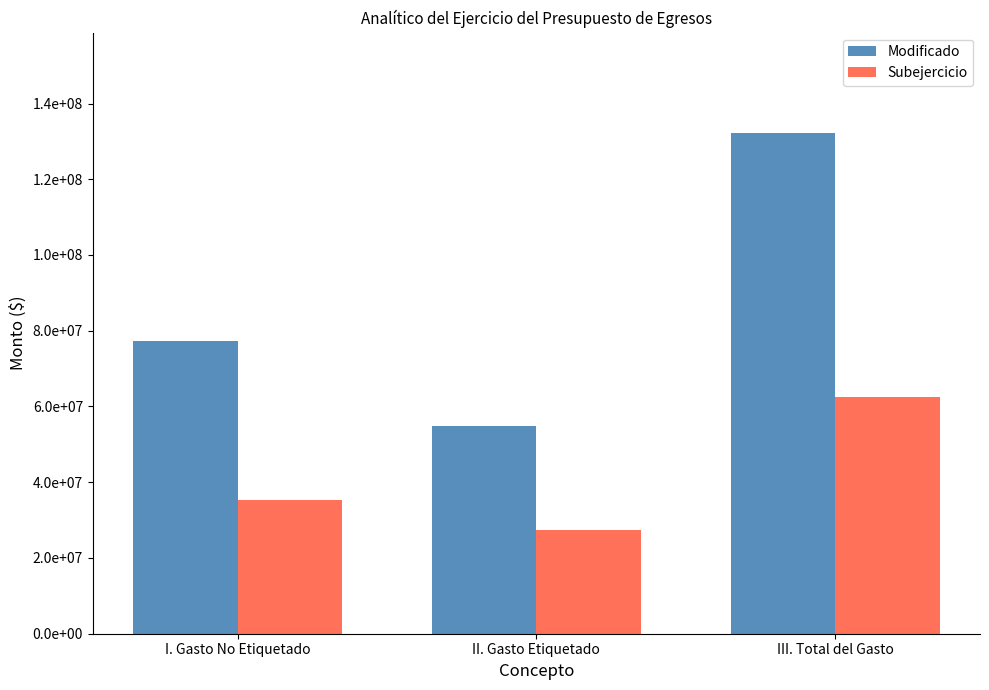

At which category does the chart reach its peak across all series?

III. Total del Gasto